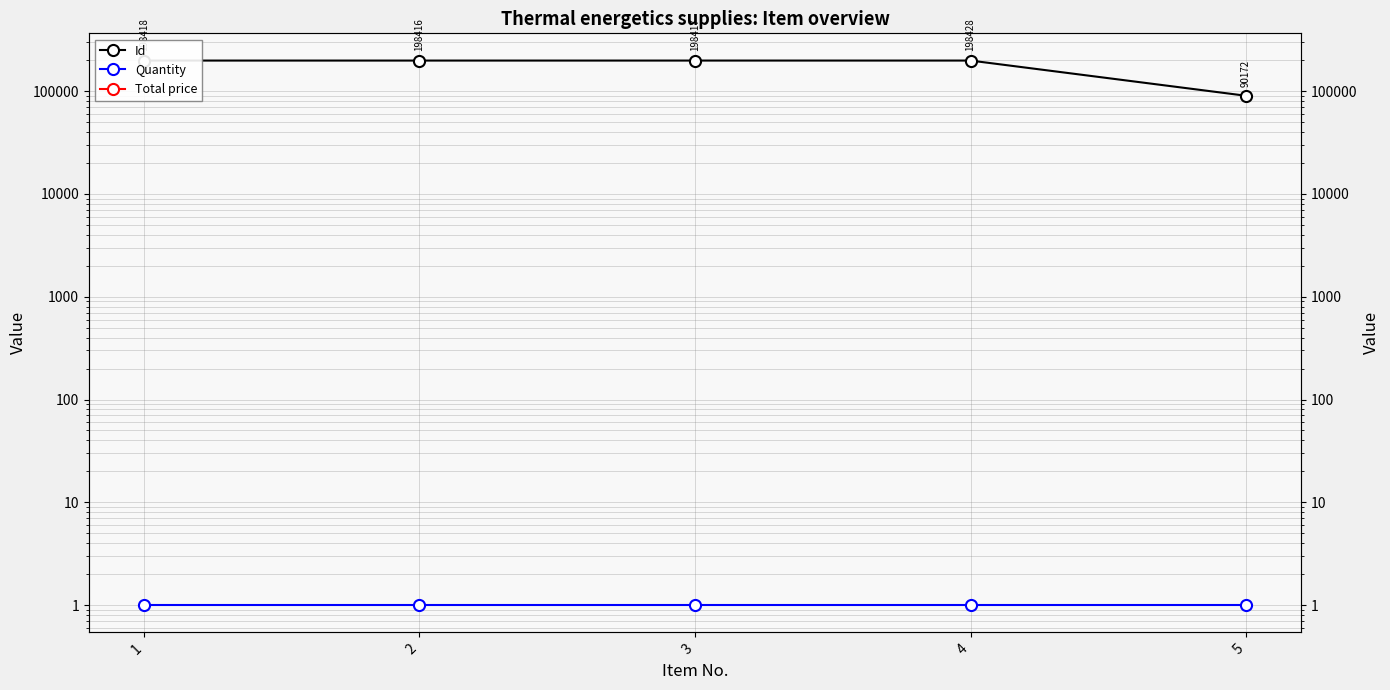

What is the value of the Id point at the 1st from the left?

198418